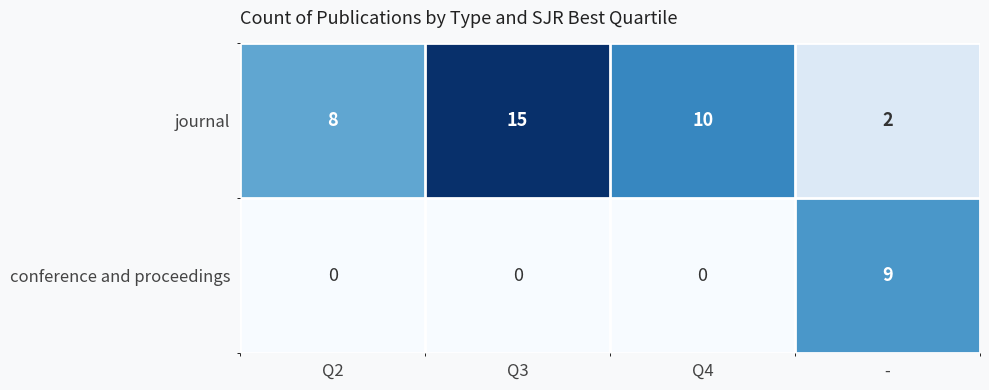

Reading left to right, extract all data points from this chart.

journal: 8	15	10	2
conference and proceedings: 0	0	0	9